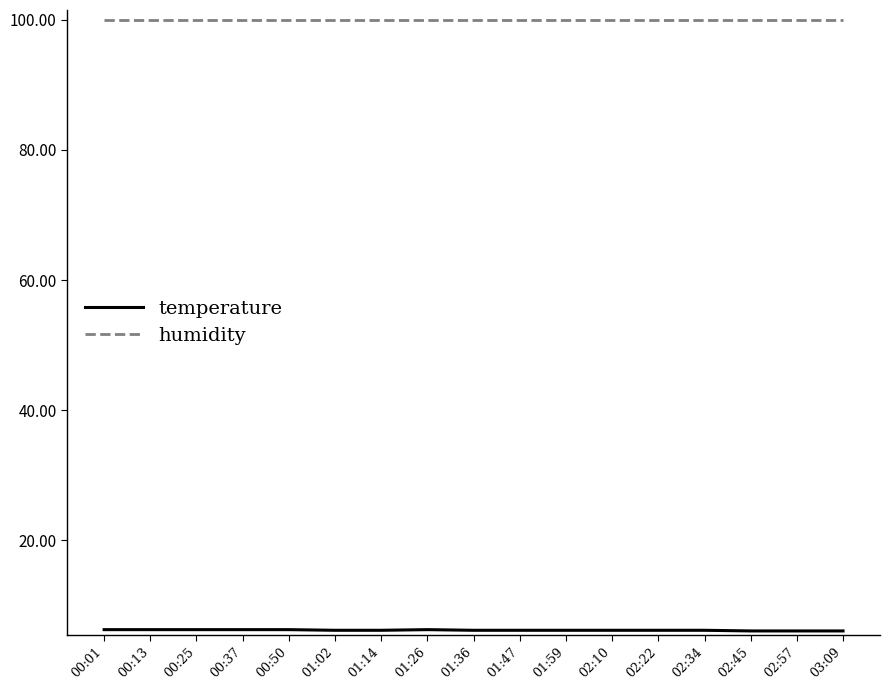

What is the lowest value of the humidity series?

99.9